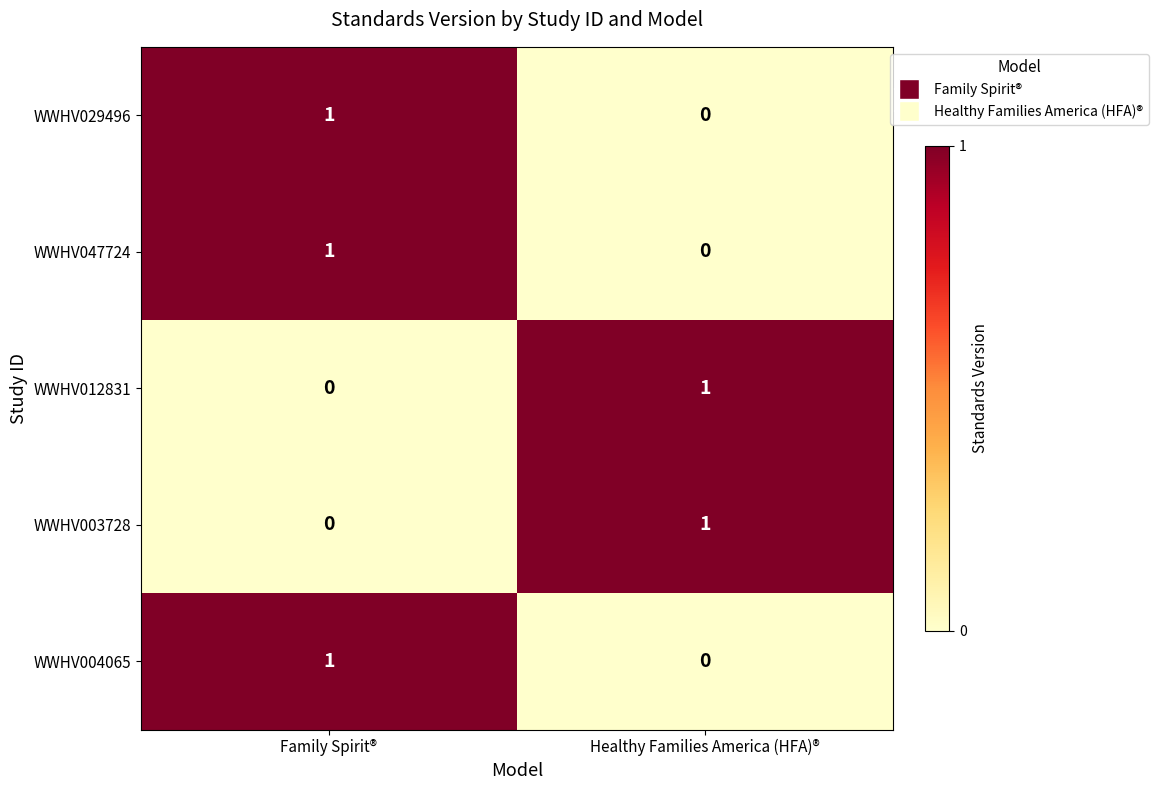

What is the spread (max minus min) of values at Family Spirit®?

1